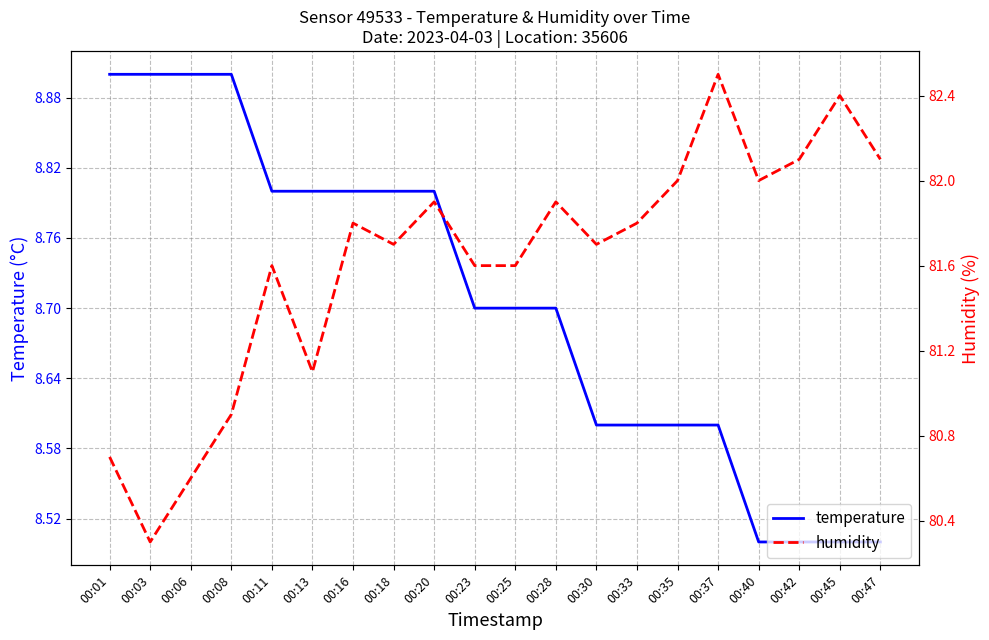

Reading left to right, list all the values displayed in this chart.

temperature: 8.9	8.9	8.9	8.9	8.8	8.8	8.8	8.8	8.8	8.7	8.7	8.7	8.6	8.6	8.6	8.6	8.5	8.5	8.5	8.5
humidity: 80.7	80.3	80.6	80.9	81.6	81.1	81.8	81.7	81.9	81.6	81.6	81.9	81.7	81.8	82.0	82.5	82.0	82.1	82.4	82.1